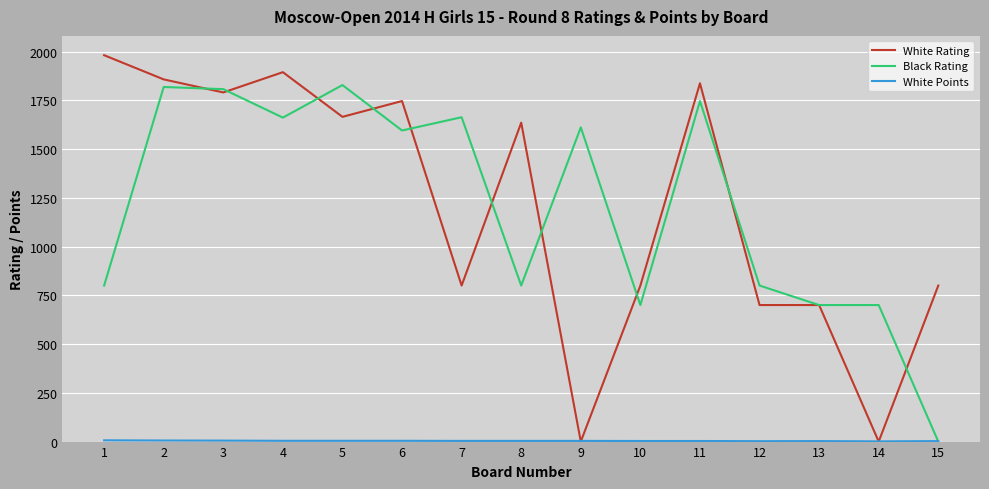

What is the difference between the maximum and minimum values in the White Rating series?

1981.0